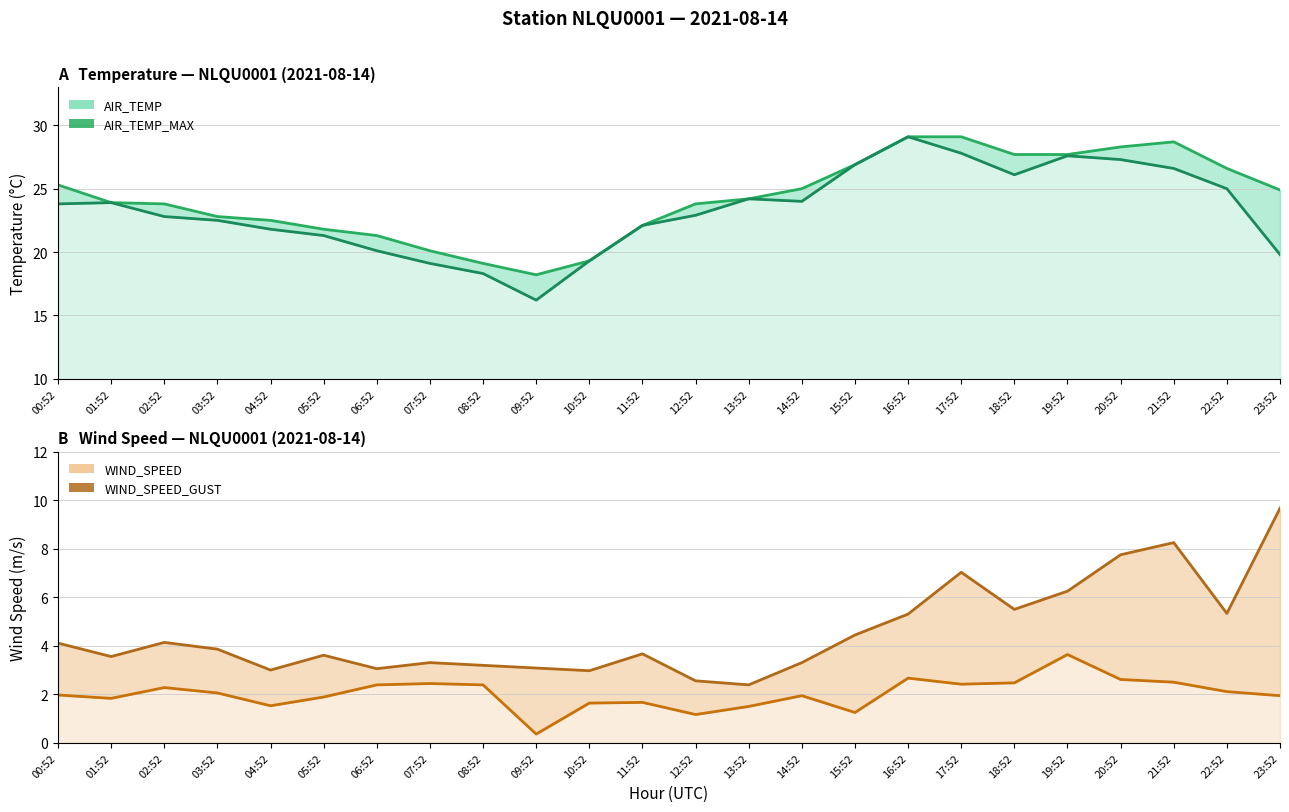

Reading left to right, transcribe all the data shown in this chart.

AIR_TEMP_MAX: 00:52=25.3	01:52=23.9	02:52=23.8	03:52=22.8	04:52=22.5	05:52=21.8	06:52=21.3	07:52=20.1	08:52=19.1	09:52=18.2	10:52=19.3	11:52=22.1	12:52=23.8	13:52=24.2	14:52=25.0	15:52=26.9	16:52=29.1	17:52=29.1	18:52=27.7	19:52=27.7	20:52=28.3	21:52=28.7	22:52=26.6	23:52=24.9
AIR_TEMP: 00:52=23.8	01:52=23.9	02:52=22.8	03:52=22.5	04:52=21.8	05:52=21.3	06:52=20.1	07:52=19.1	08:52=18.3	09:52=16.2	10:52=19.3	11:52=22.1	12:52=22.9	13:52=24.2	14:52=24.0	15:52=26.9	16:52=29.1	17:52=27.8	18:52=26.1	19:52=27.6	20:52=27.3	21:52=26.6	22:52=25.0	23:52=19.8
WIND_SPEED_GUST: 00:52=4.1	01:52=3.6	02:52=4.1	03:52=3.9	04:52=3.0	05:52=3.6	06:52=3.1	07:52=3.3	08:52=3.2	09:52=3.1	10:52=3.0	11:52=3.7	12:52=2.6	13:52=2.4	14:52=3.3	15:52=4.4	16:52=5.3	17:52=7.0	18:52=5.5	19:52=6.2	20:52=7.8	21:52=8.2	22:52=5.3	23:52=9.7
WIND_SPEED: 00:52=2.0	01:52=1.8	02:52=2.3	03:52=2.1	04:52=1.5	05:52=1.9	06:52=2.4	07:52=2.4	08:52=2.4	09:52=0.4	10:52=1.6	11:52=1.7	12:52=1.2	13:52=1.5	14:52=1.9	15:52=1.2	16:52=2.7	17:52=2.4	18:52=2.5	19:52=3.6	20:52=2.6	21:52=2.5	22:52=2.1	23:52=1.9